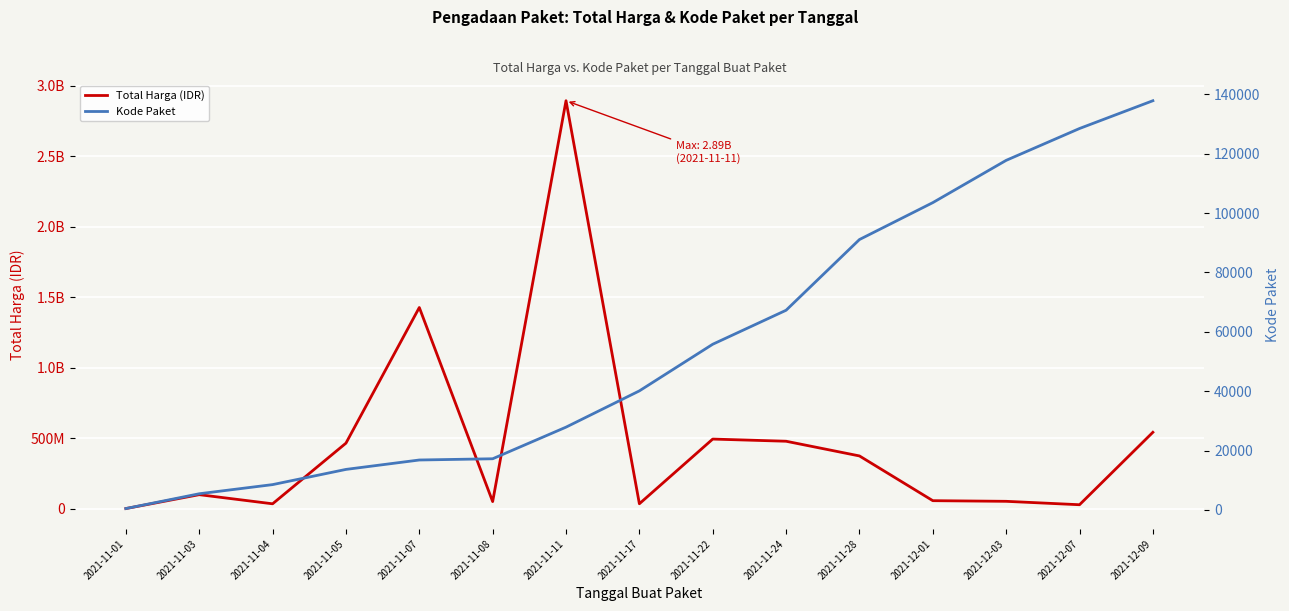

Is the value of Kode Paket at 2021-12-07 greater than the value of Total Harga (IDR) at 2021-11-03?

No